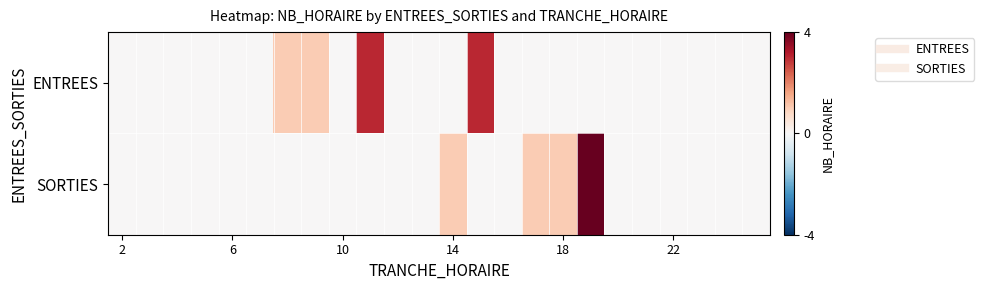

Which series has the largest total across all categories?

ENTREES